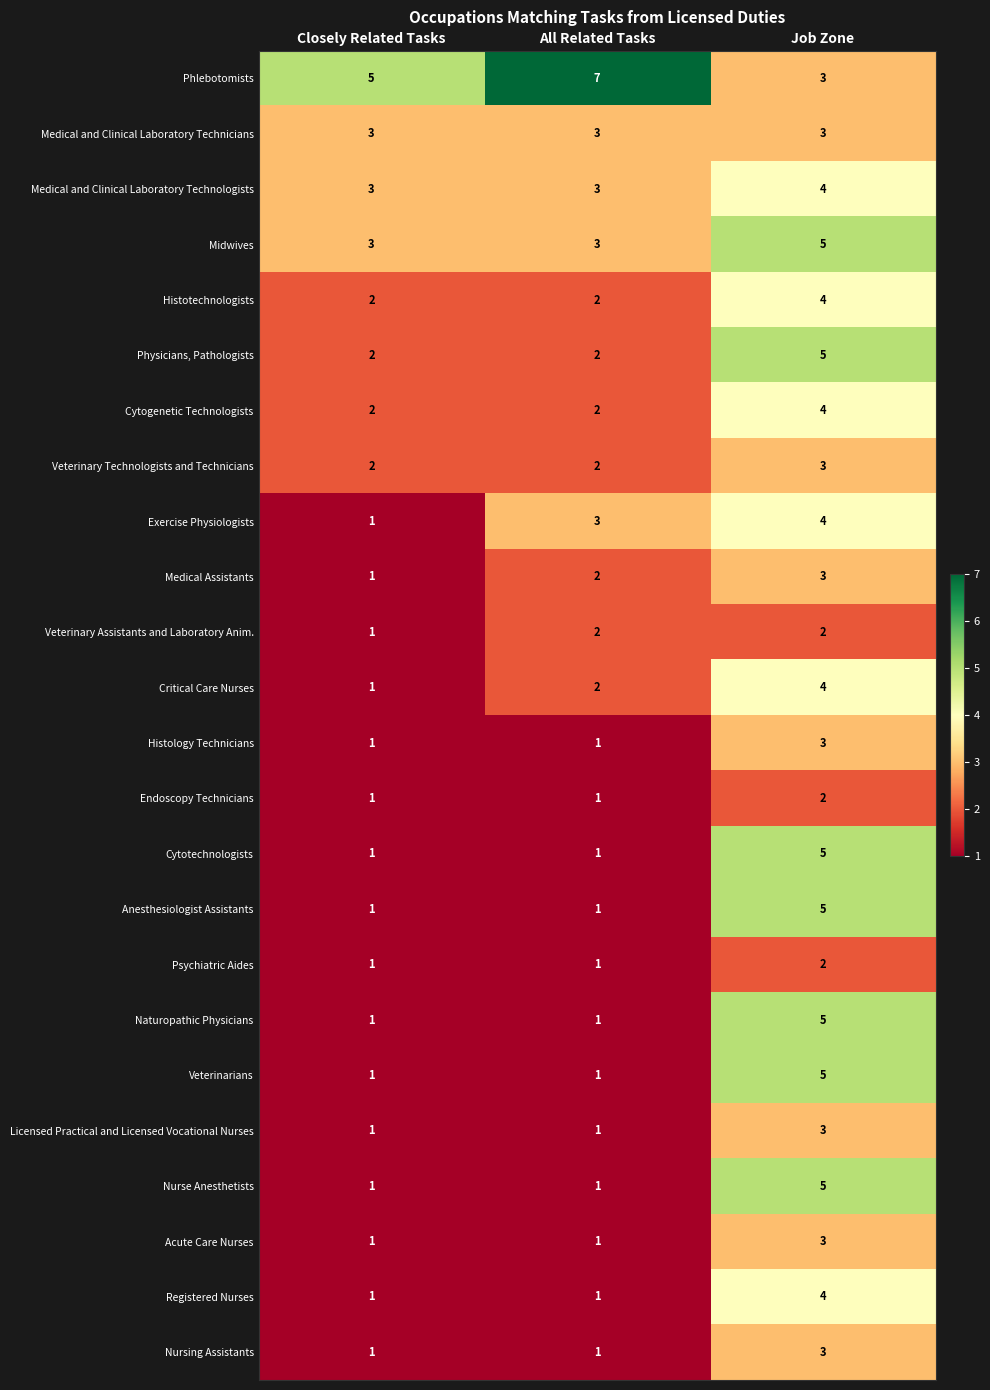

What is the difference between the highest and lowest values at Job Zone?

3